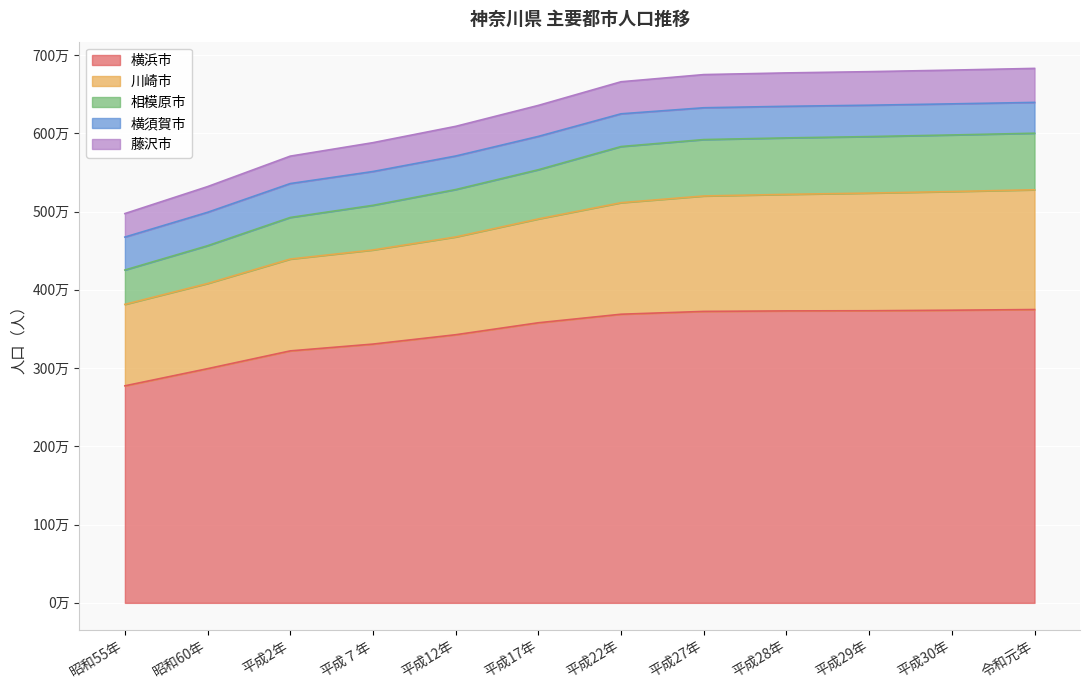

What are all the series names shown in the legend?

横浜市, 川崎市, 相模原市, 横須賀市, 藤沢市